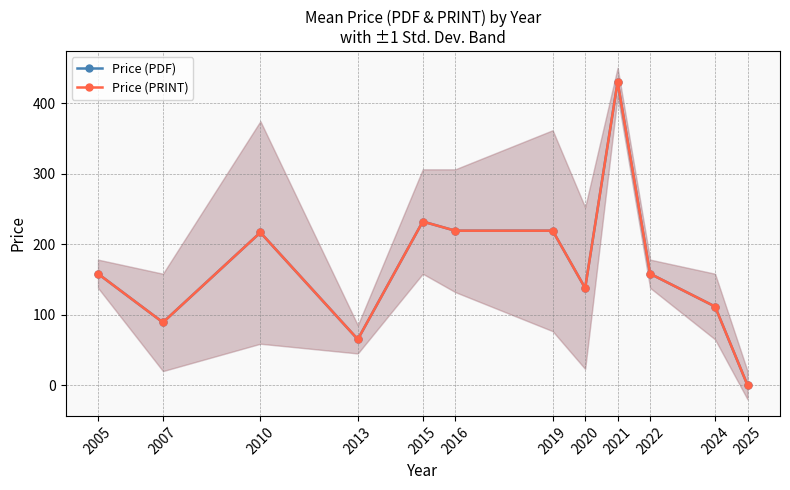

How many data points in Price (PRINT) are above 158?

5